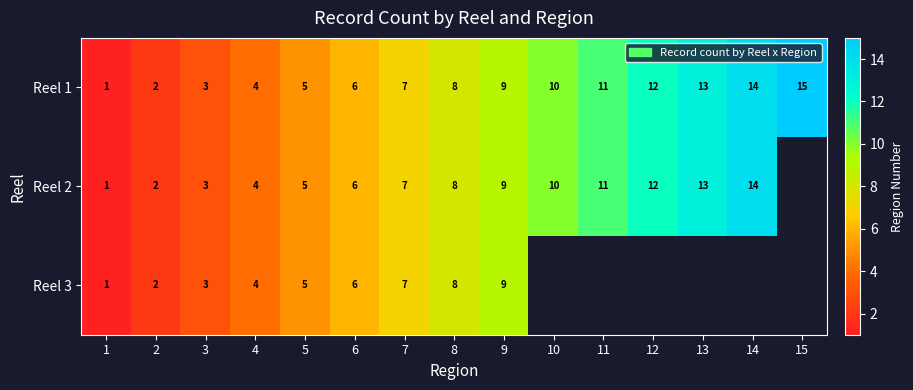

The Reel 3 series shows 2 at 2. True or false?

True